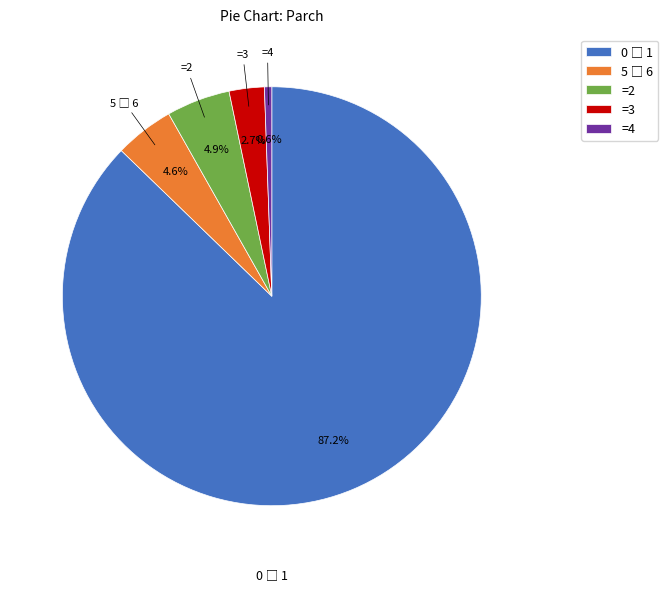

Which has a higher value, =4 or =3?

=3